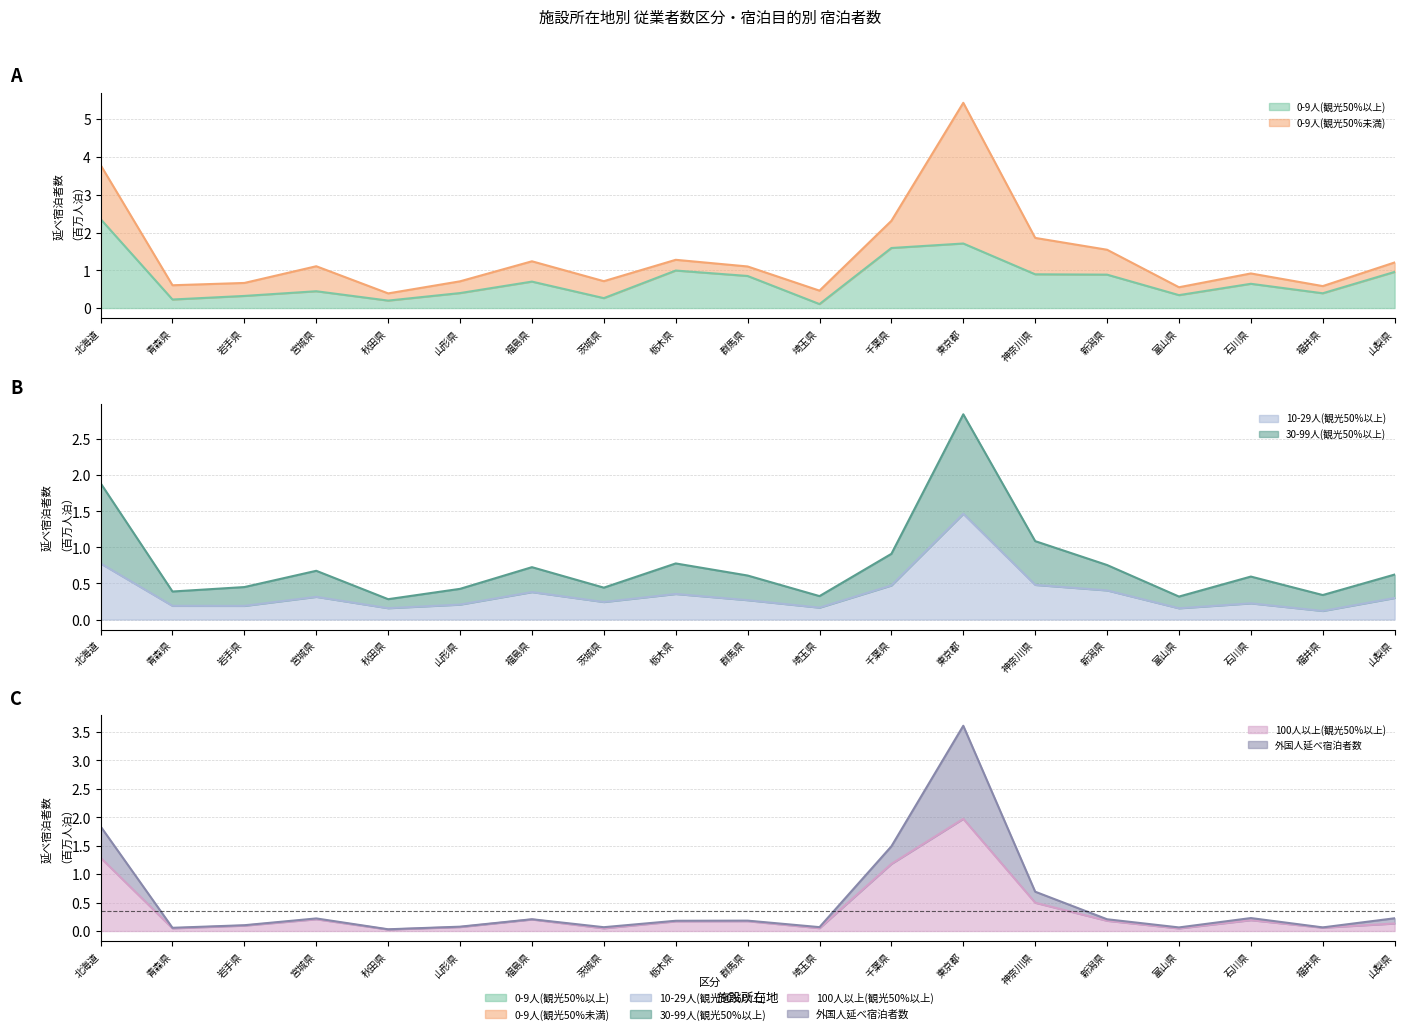

The value of 10-29人(観光50%以上) at 北海道 is 0.2. True or false?

False